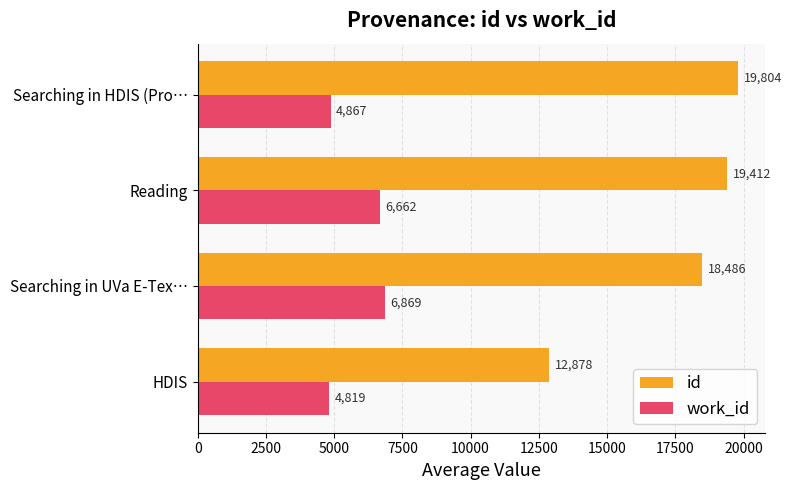

Rank the categories by work_id value from highest to lowest.

Searching in UVa E-Tex…, Reading, Searching in HDIS (Pro…, HDIS